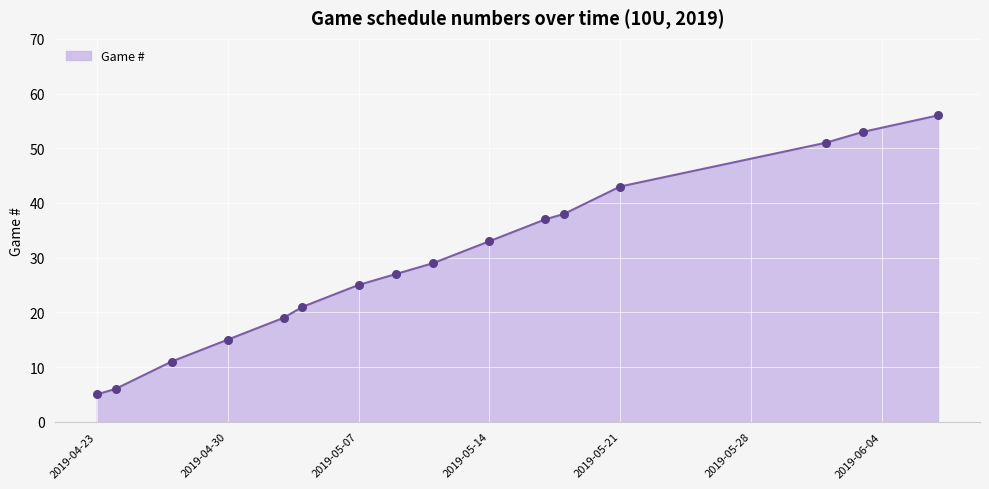

What is the greatest value displayed?

56